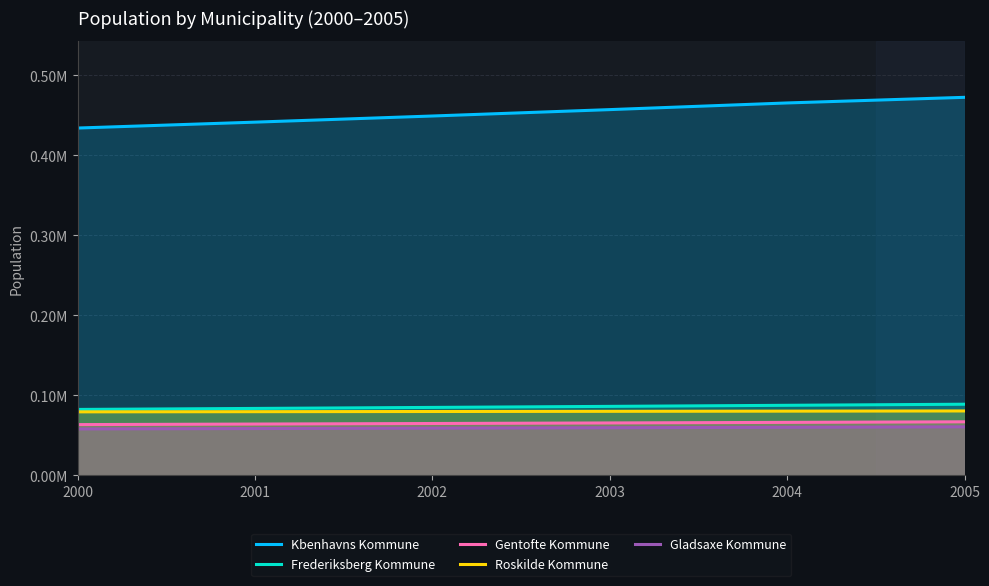

What is the lowest value of the Gentofte Kommune series?

0.1